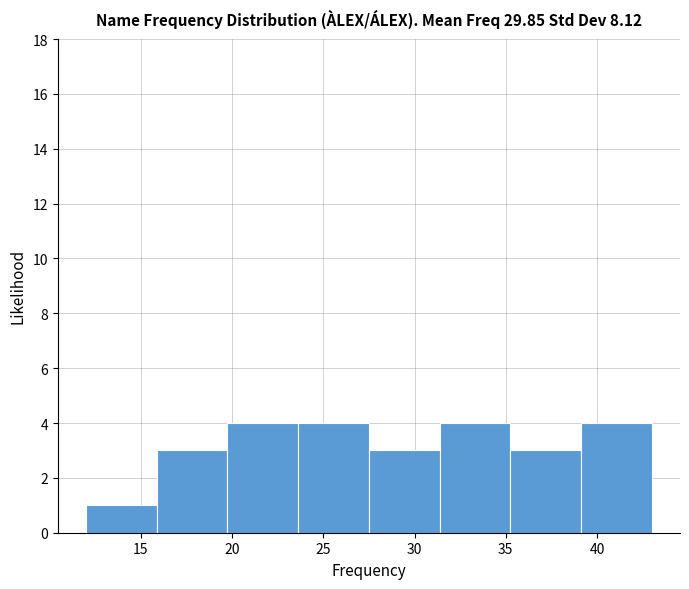

Reading left to right, list every bar in this chart as the range it spans on the x-axis followed by its height. Neither the bar edges nor the heights are printed on the chart, so give them approximately, as read against the axes.

12.0 to 16.0: 1
16.0 to 20.0: 3
20.0 to 23.5: 4
23.5 to 27.5: 4
27.5 to 31.5: 3
31.5 to 35.5: 4
35.5 to 39.0: 3
39.0 to 43.0: 4